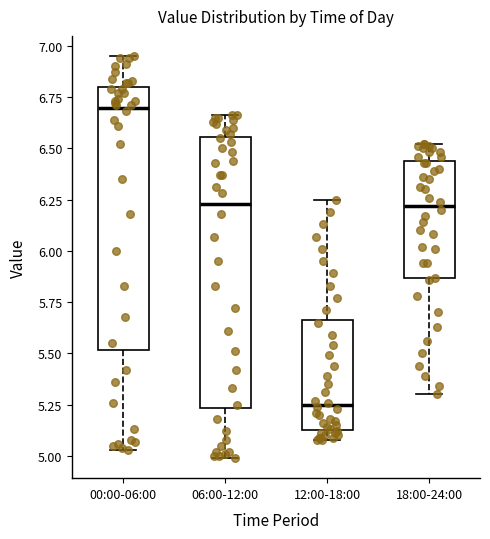

Reading left to right, read every box against the y-axis: the position of its median line, the range the box covers, and the ends of its whiskers. The values are not printed on the chart, so give them approximately, as read against the axis.

00:00-06:00: median 6.70, box 5.50 to 6.80, whiskers 5.05 to 6.95
06:00-12:00: median 6.25, box 5.25 to 6.55, whiskers 5.00 to 6.65
12:00-18:00: median 5.25, box 5.15 to 5.65, whiskers 5.10 to 6.25
18:00-24:00: median 6.20, box 5.85 to 6.45, whiskers 5.30 to 6.50